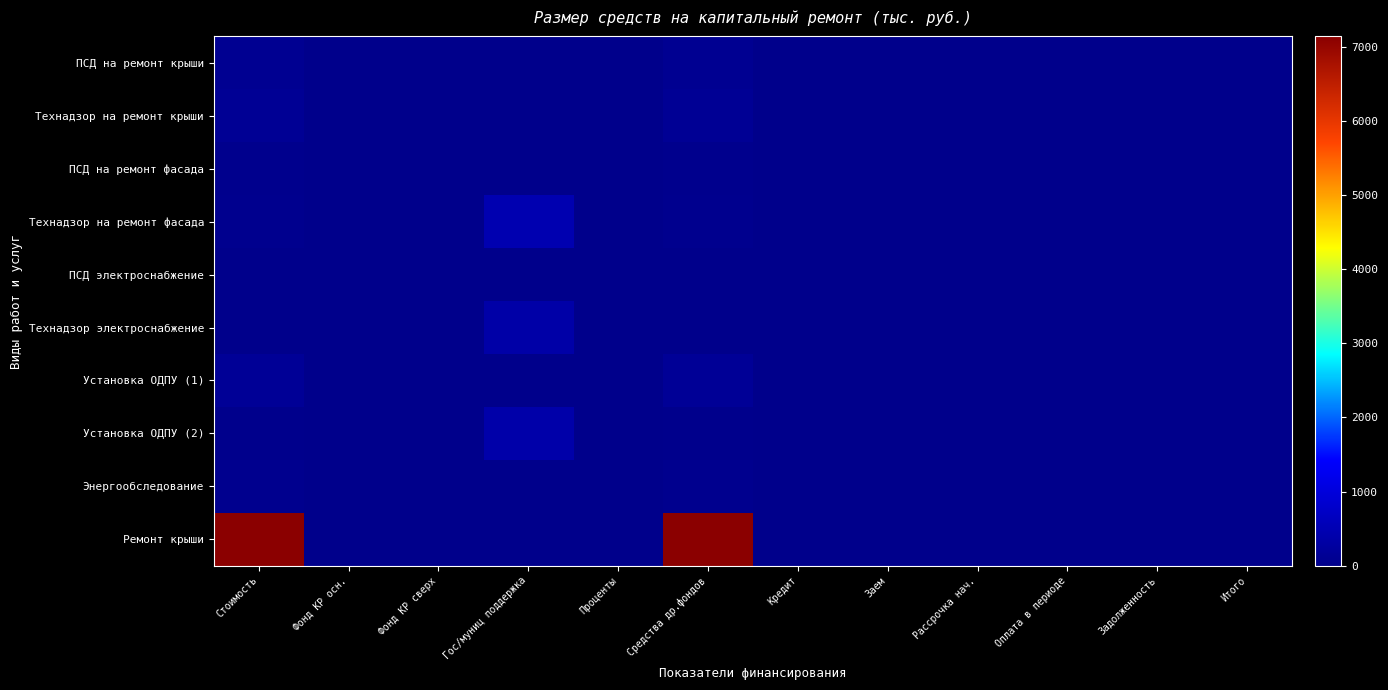

At which category does the chart reach its peak across all series?

Стоимость